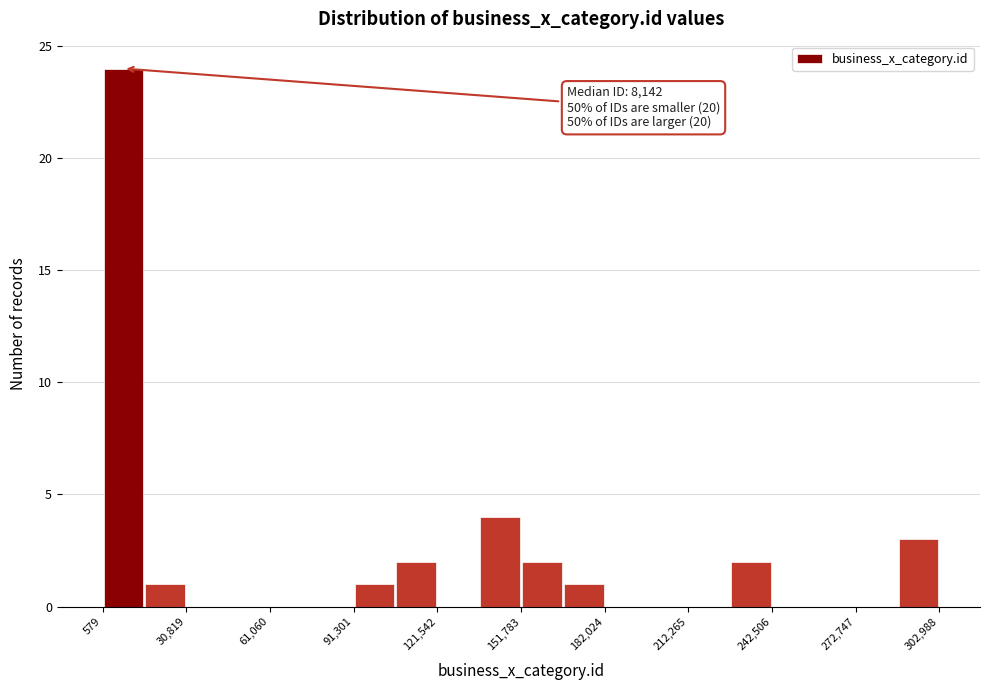

Read against the x-axis, roughly where is the centre of the tallest bar?

10000